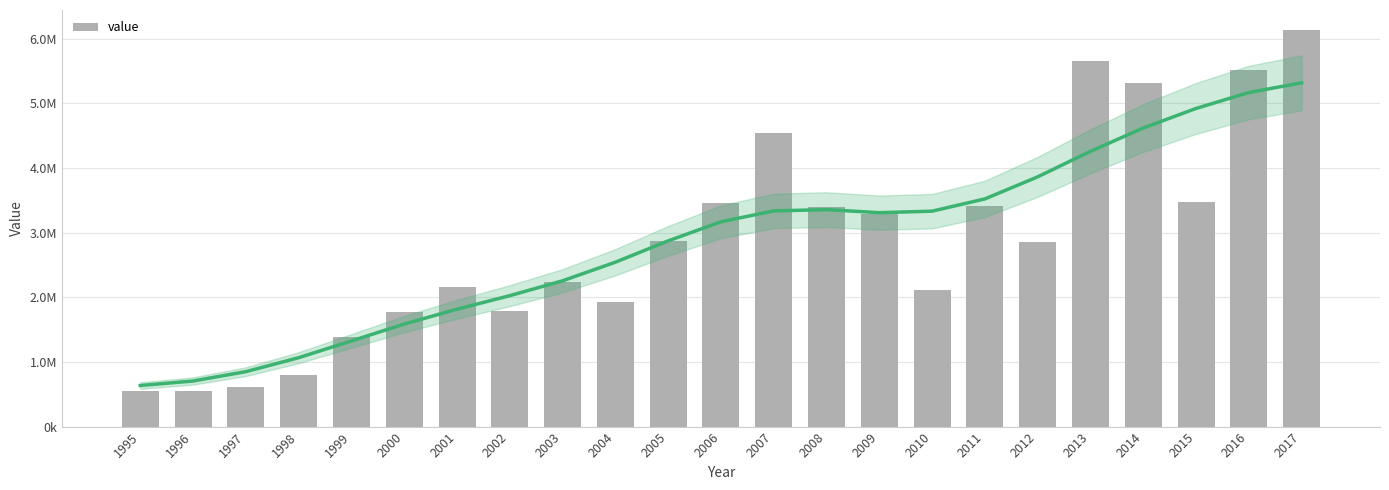

Which has a higher value, 2002 or 1996?

2002